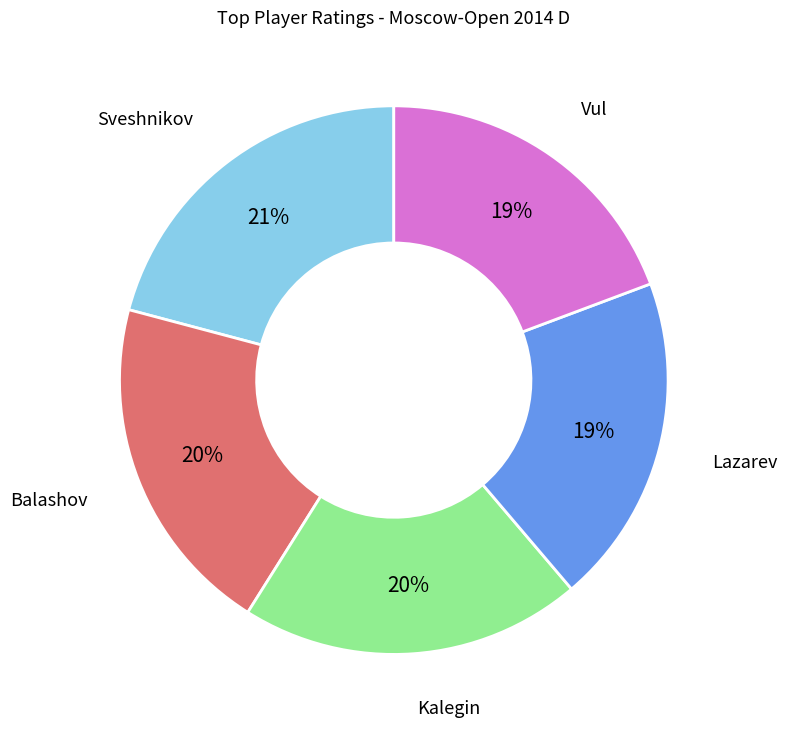

To the nearest percent, what is the average slice percentage?

20%